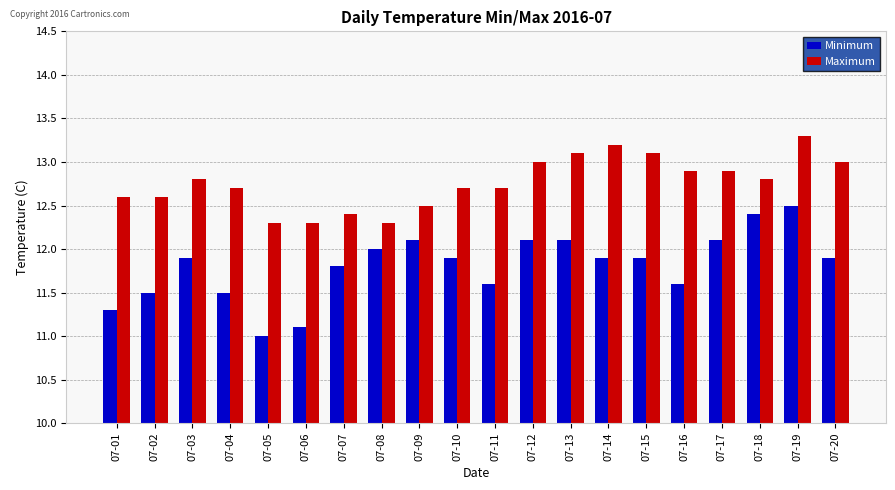

List the series in order of their overall mean, lowest first.

Minimum, Maximum